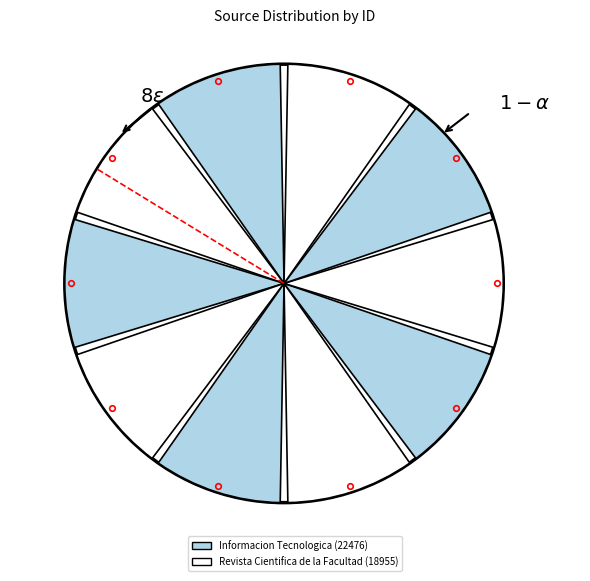

To the nearest percent, what is the difference between the largest and smallest slice percentages?

8%